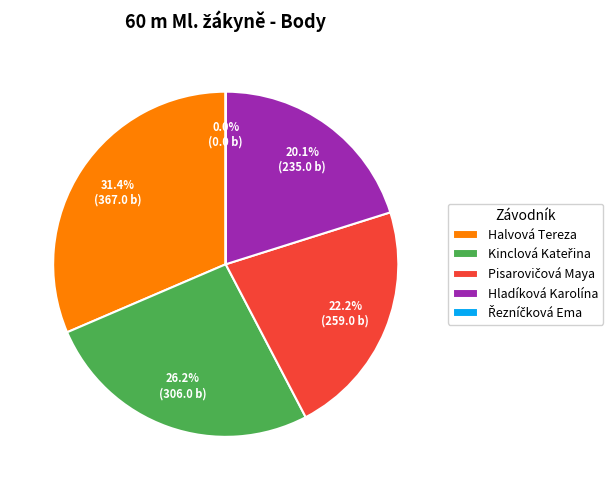

Which slice is the largest?

Halvová Tereza